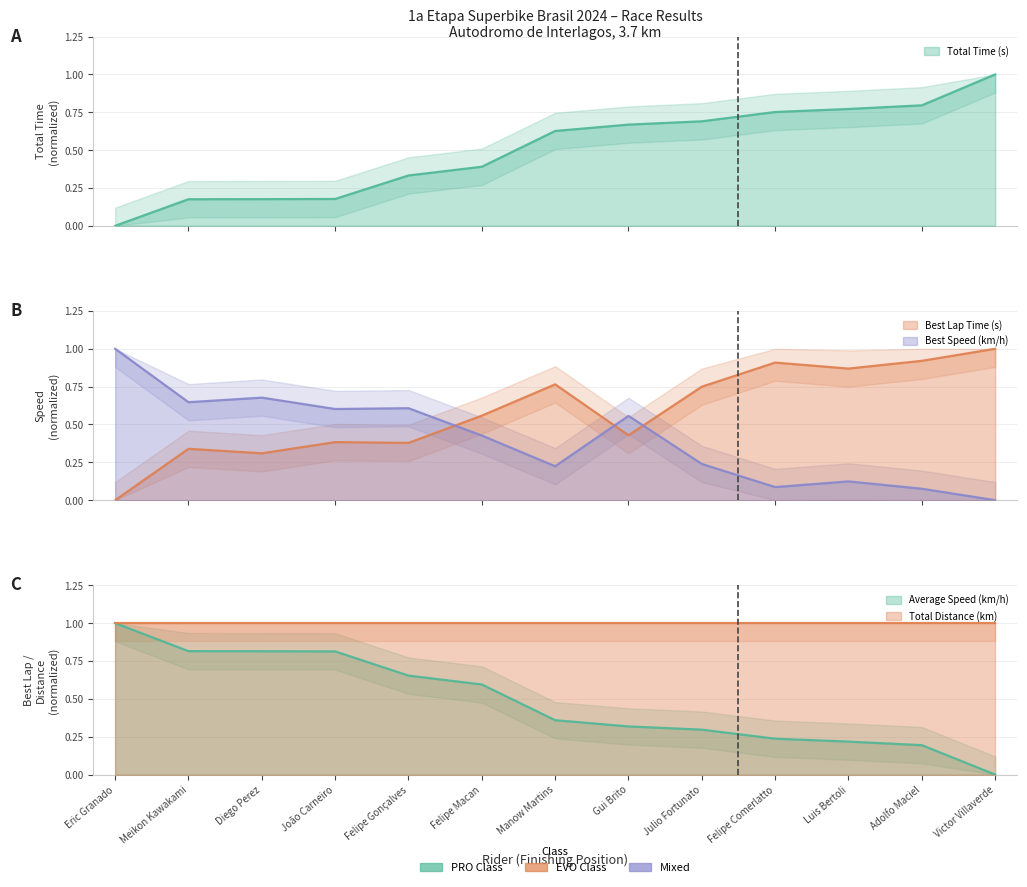

Is the value of Average Speed (km/h) at Felipe Comerlatto greater than the value of Best Speed (km/h) at João Carneiro?

No